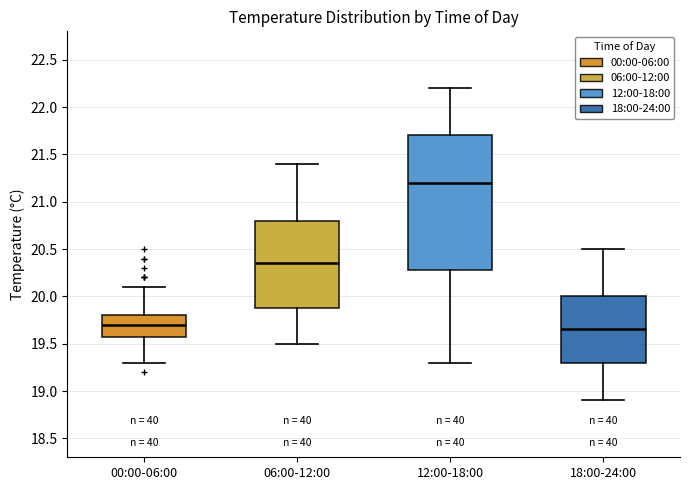

Where is the upper edge of the box for 00:00-06:00 on the y-axis? The values are not printed on the chart, so give them approximately, as read against the axis.

19.80